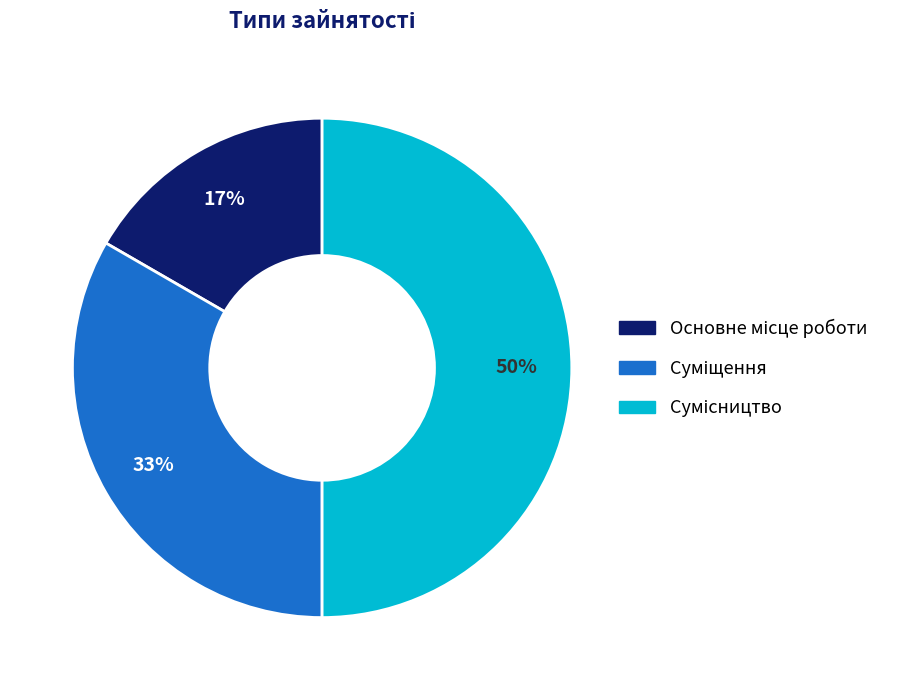

To the nearest percent, what is the difference between the largest and smallest slice percentages?

33%